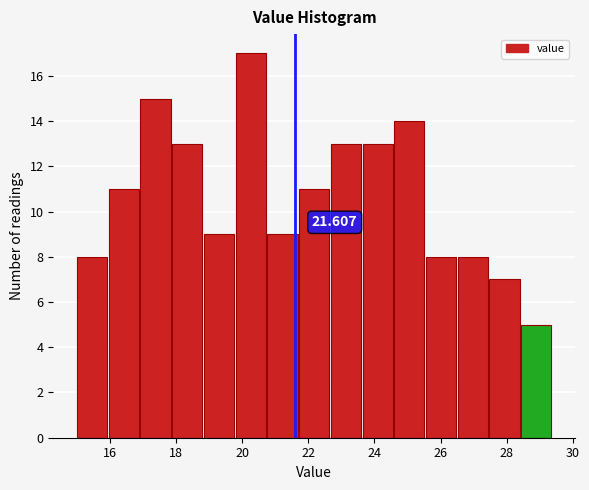

Over which range of the x-axis is the bar tallest?

19.80 to 20.76